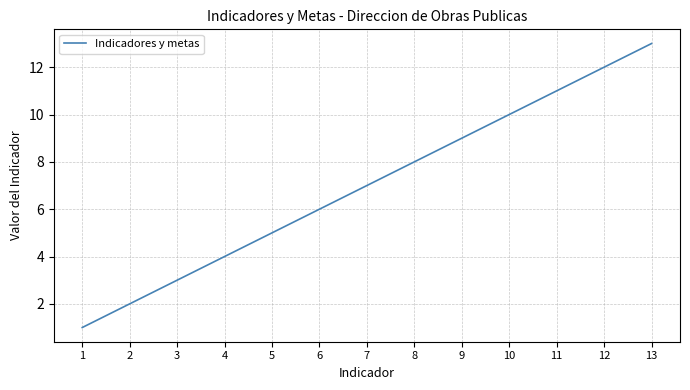

What is the difference between the second highest and minimum values?

11